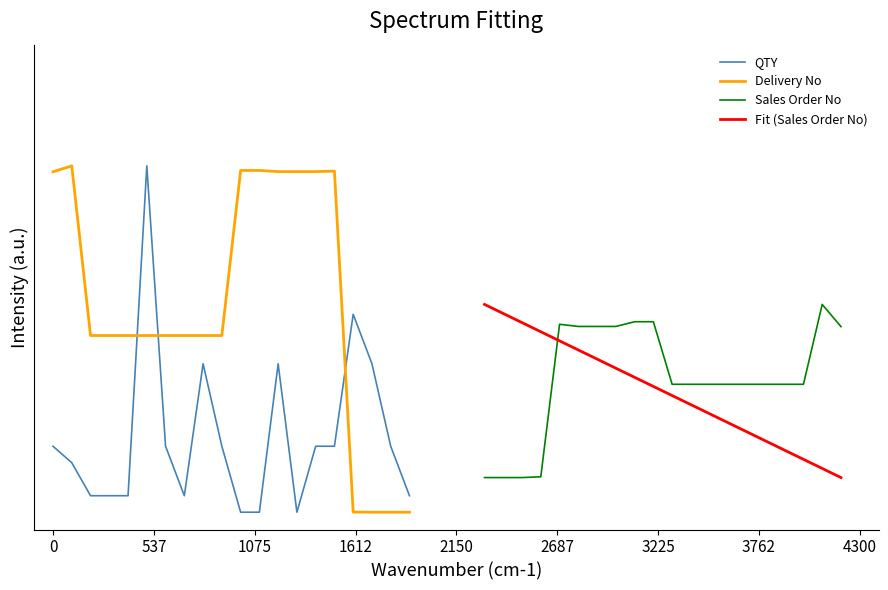

What are all the series names shown in the legend?

QTY, Delivery No, Sales Order No, Fit (Sales Order No)